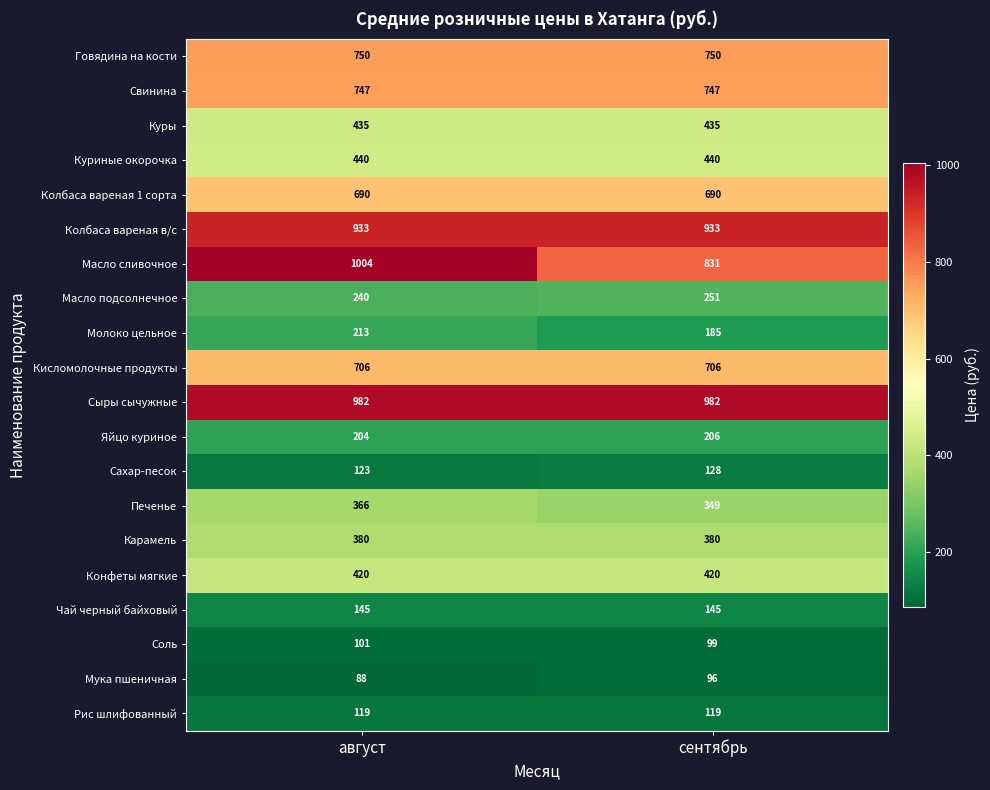

Between август and сентябрь, which series saw the biggest shift?

Масло сливочное